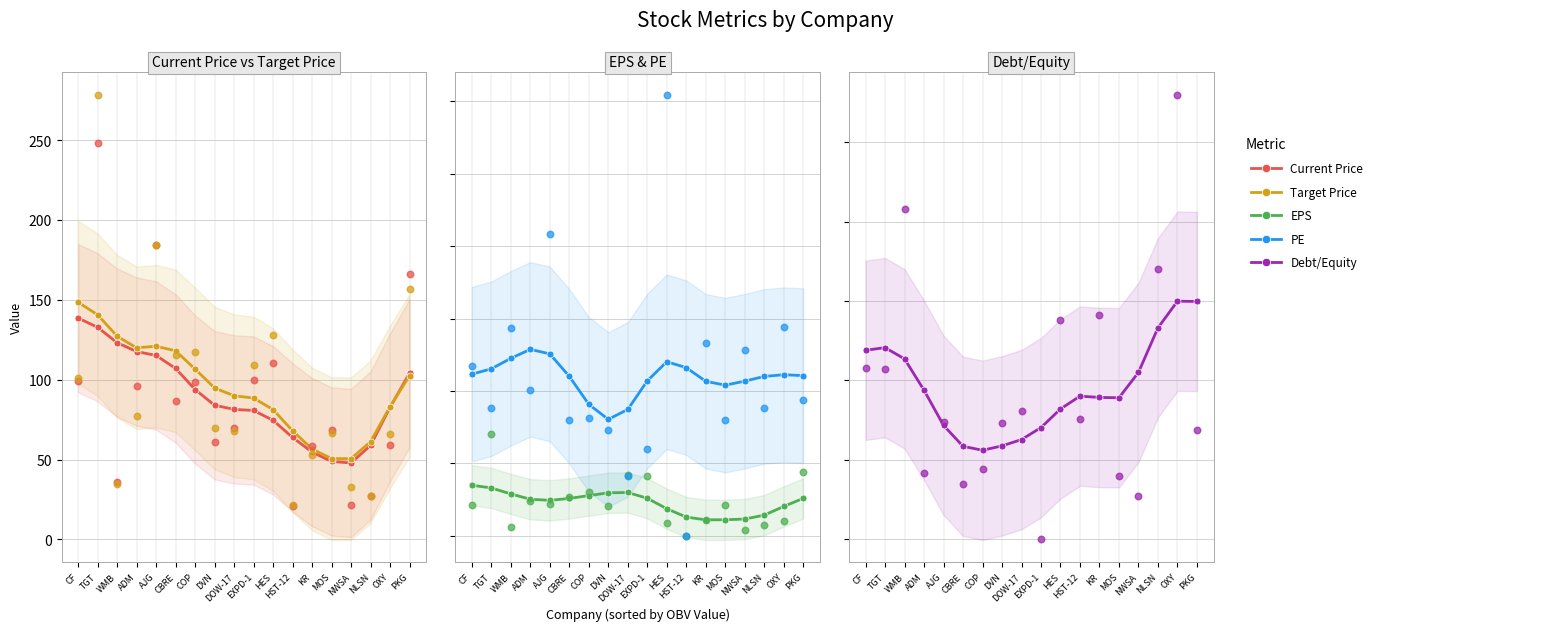

Which series has the largest total across all categories?

Target Price